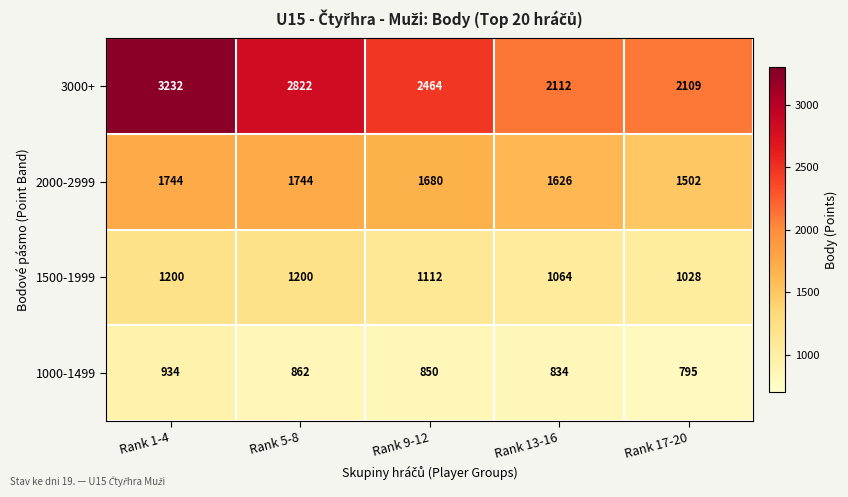

At Rank 17-20, list the series in order from smallest to largest.

1000-1499, 1500-1999, 2000-2999, 3000+